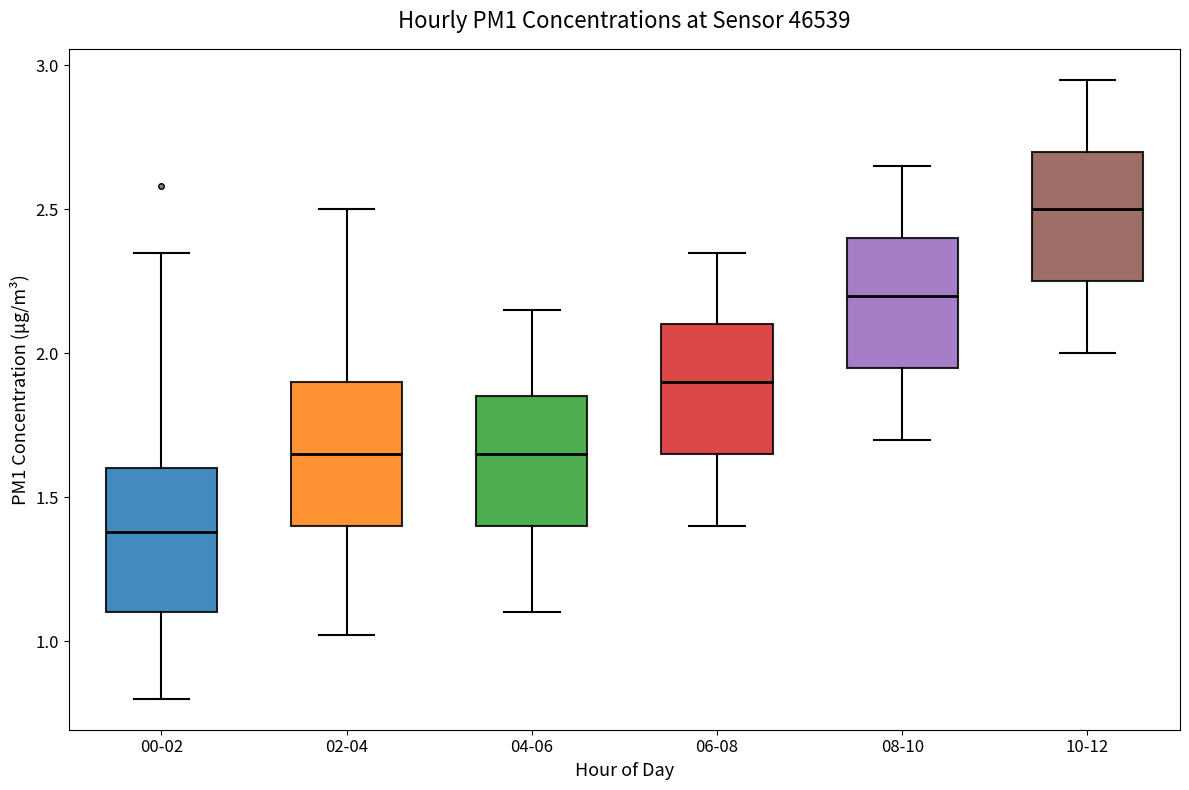

Which box's median line is the lowest?

00-02